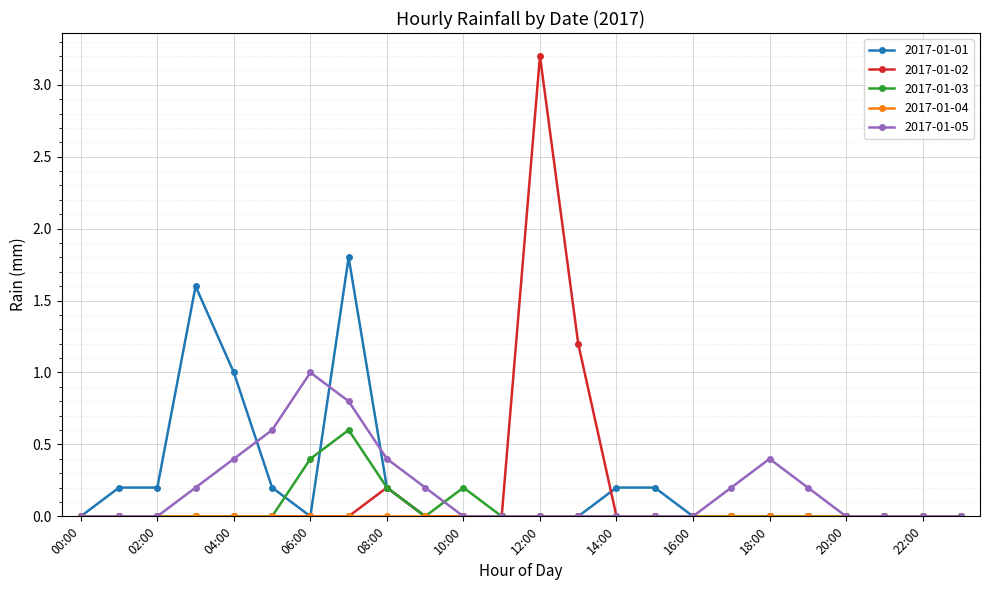

What is the greatest value displayed?

3.2